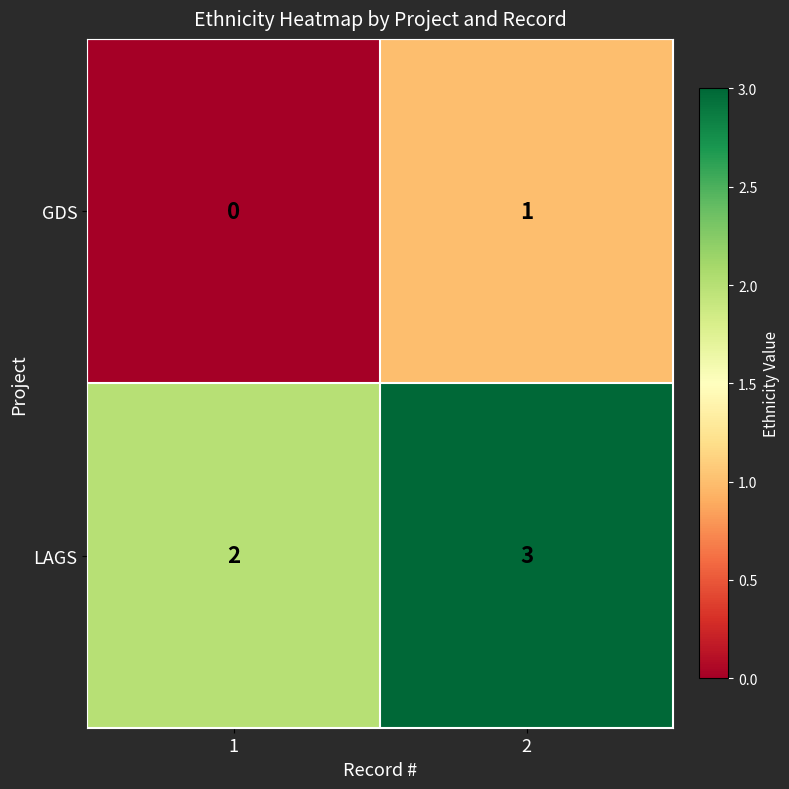

Is it true that LAGS equals 5 at 2?

False